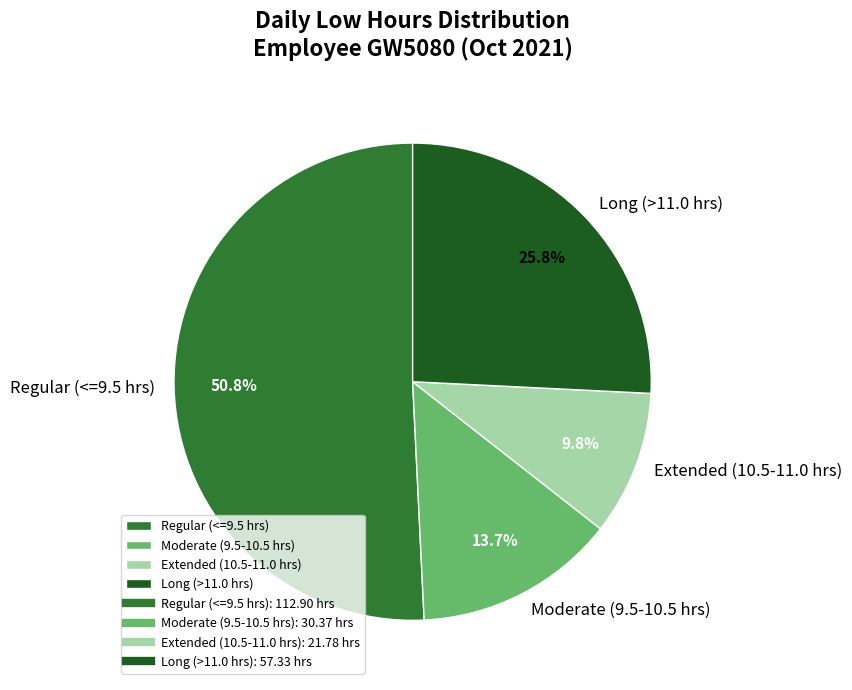

Do Moderate (9.5-10.5 hrs) and Long (>11.0 hrs) together represent more than half of the pie?

No